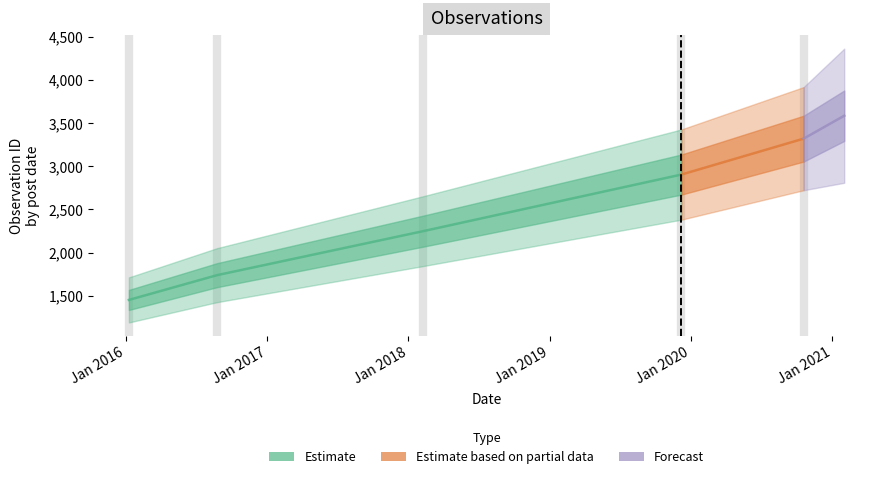

True or false: Forecast and Estimate based on partial data cross at least once.

False